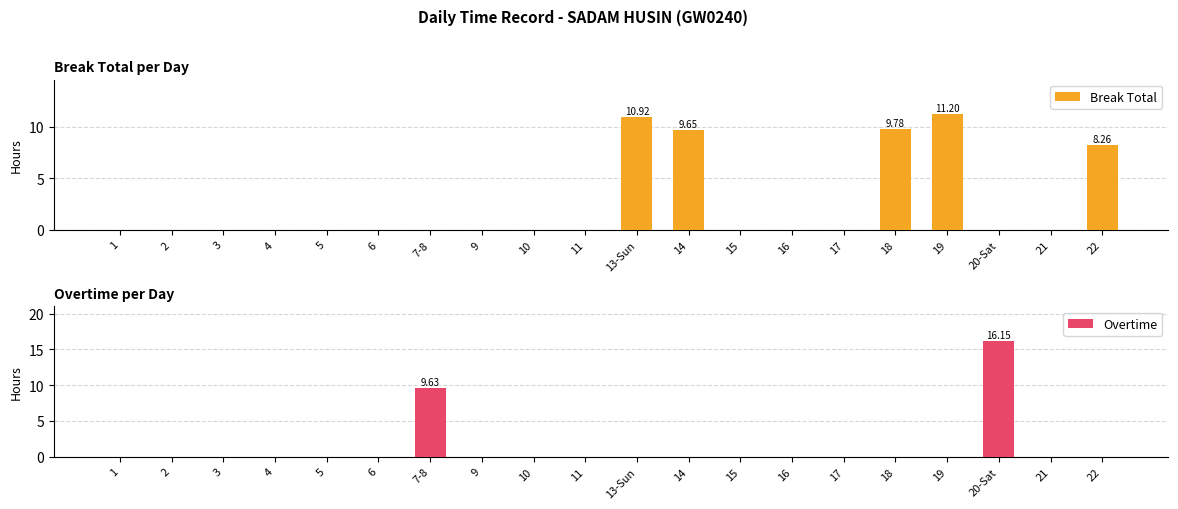

What are all the series names shown in the legend?

Break Total, Overtime